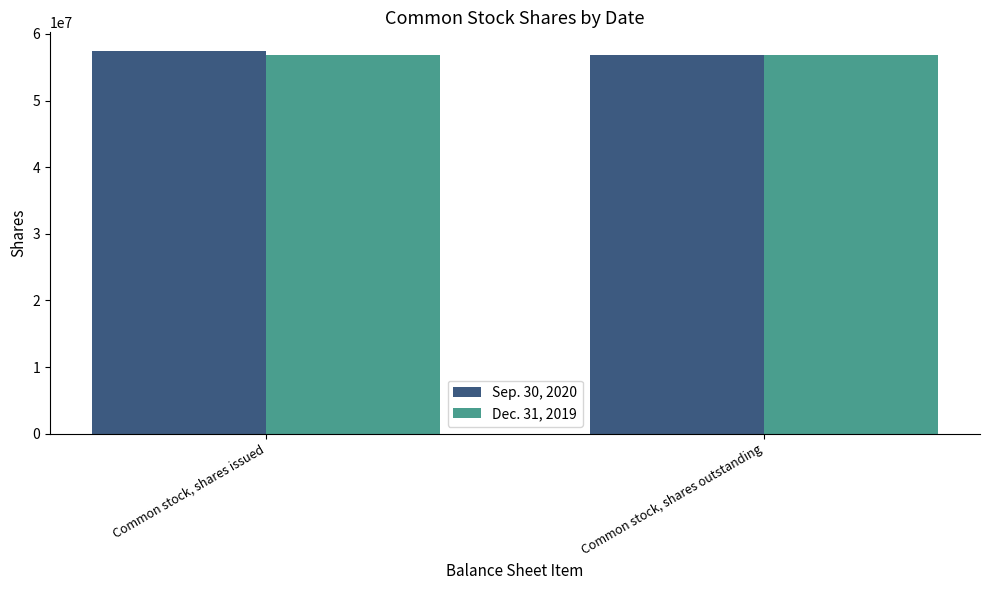

How many data points does each series have?

2